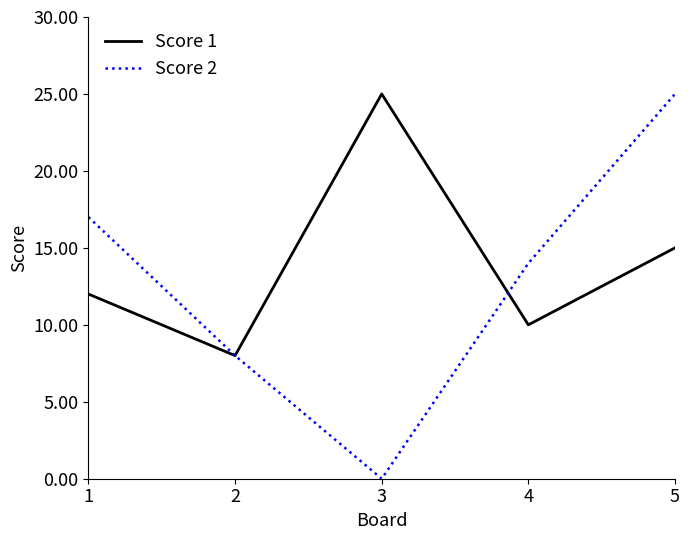

Where is Score 1 nearest to the value 16?

5